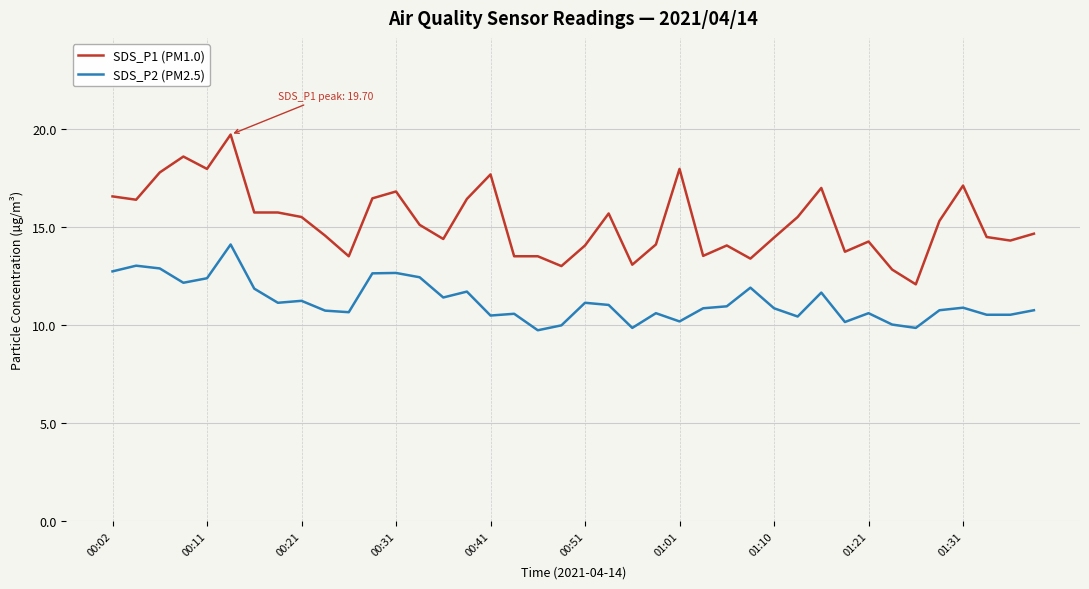

What is the difference between the maximum and minimum values in the SDS_P1 (PM1.0) series?

7.6